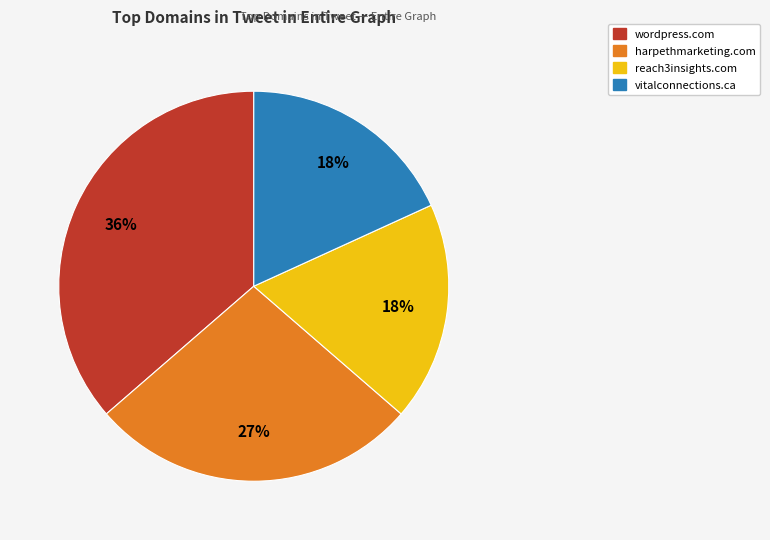

How many segments does this pie chart have?

4